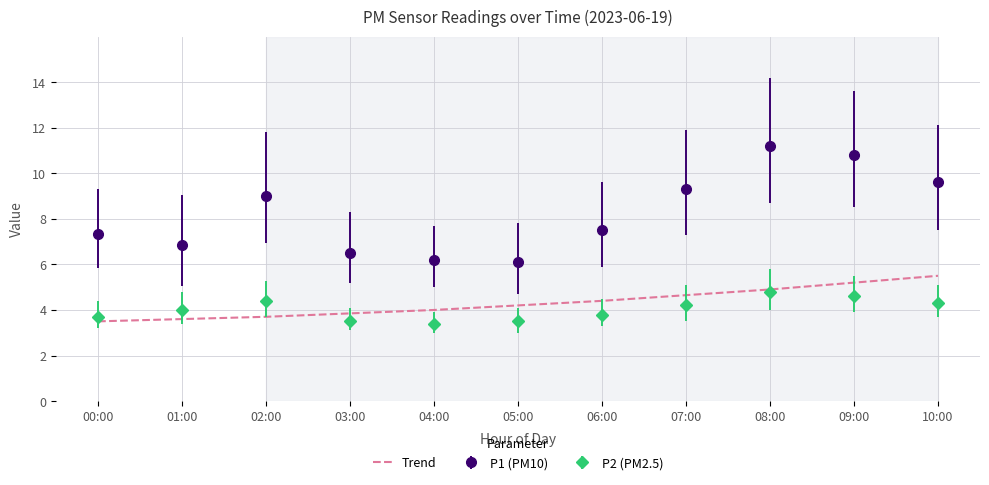

The P1 (PM10) series shows 2.4 at 09:00. True or false?

False